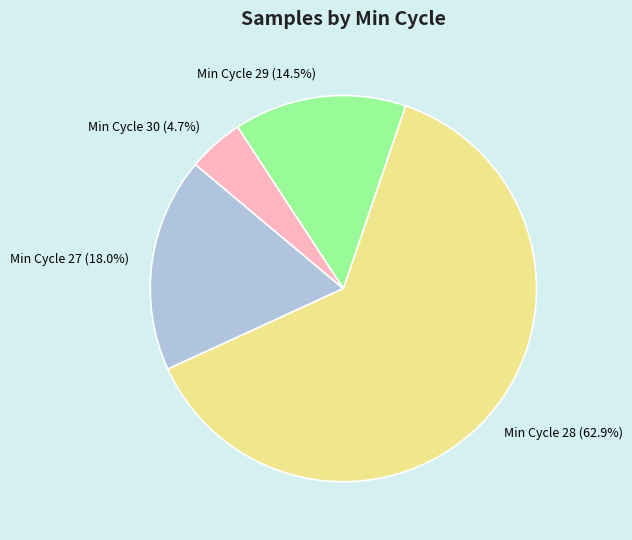

Does any single category account for the majority?

Yes